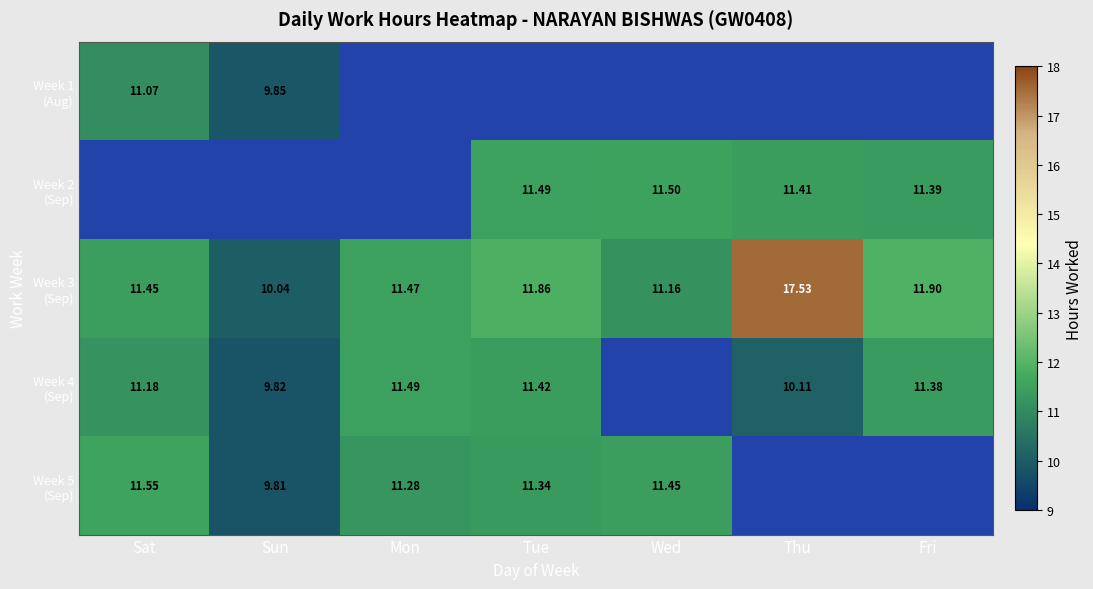

What is the maximum value for Week 3 (Sep)?

17.5